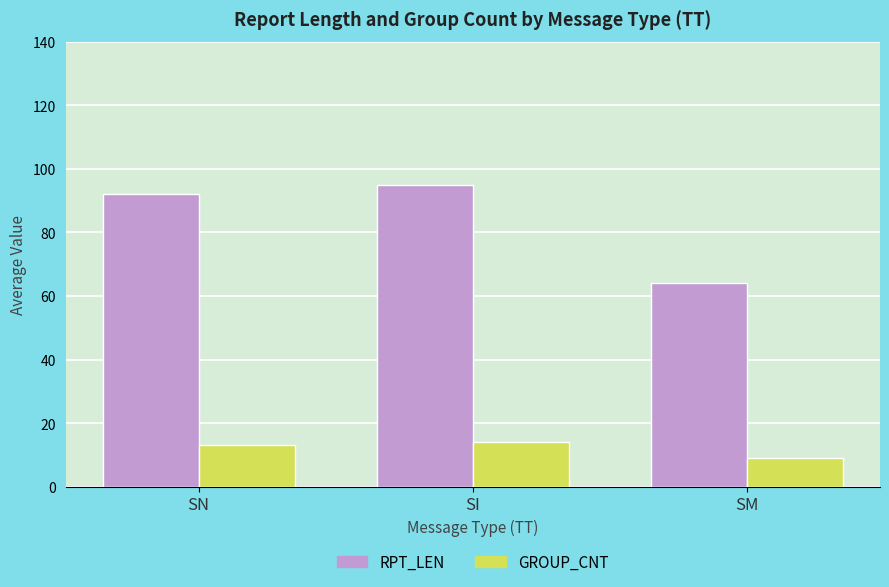

Reading right to left, transcribe all the data shown in this chart.

RPT_LEN: 64	95	92
GROUP_CNT: 9	14	13